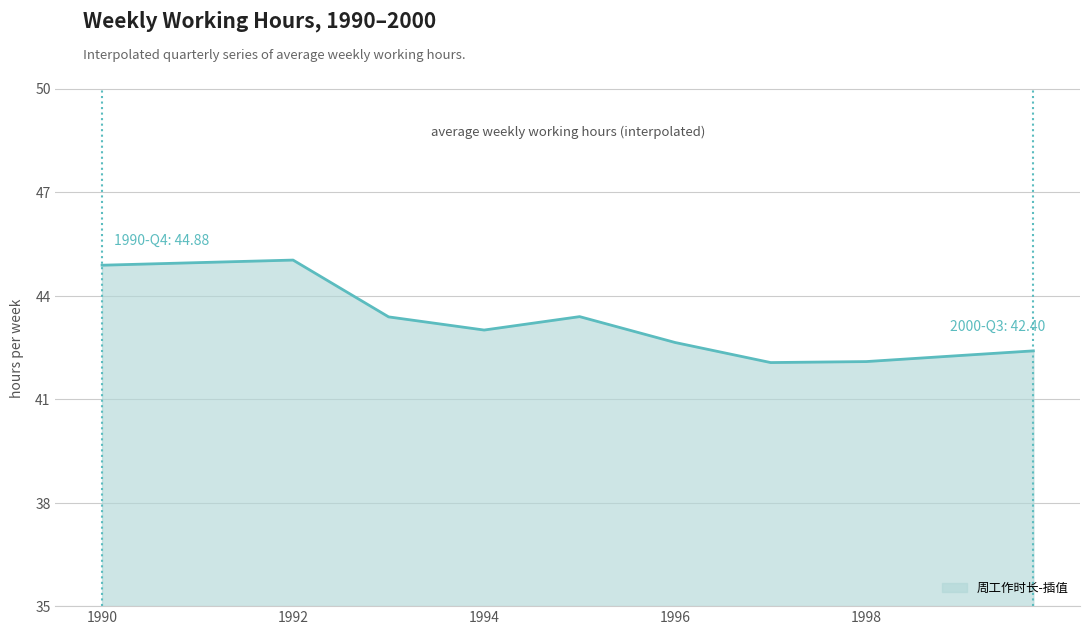

What is the difference between the maximum and minimum values?

3.0